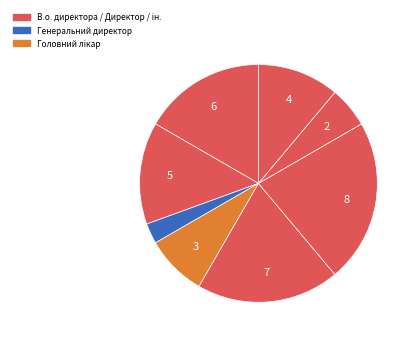

How many slices are in this pie chart?

8